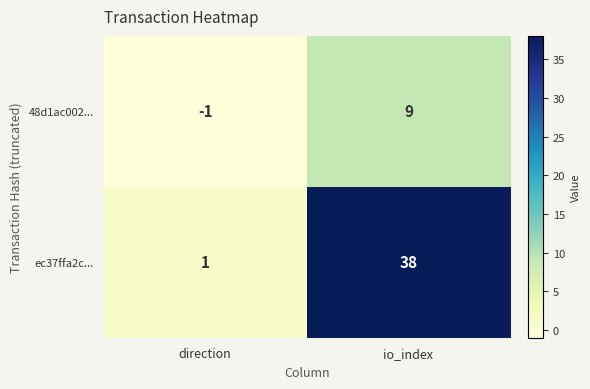

What is the total value across all series at io_index?

47